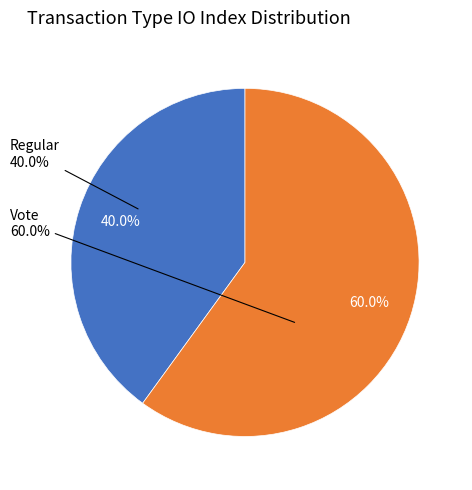

What is the largest slice in the pie chart?

Vote